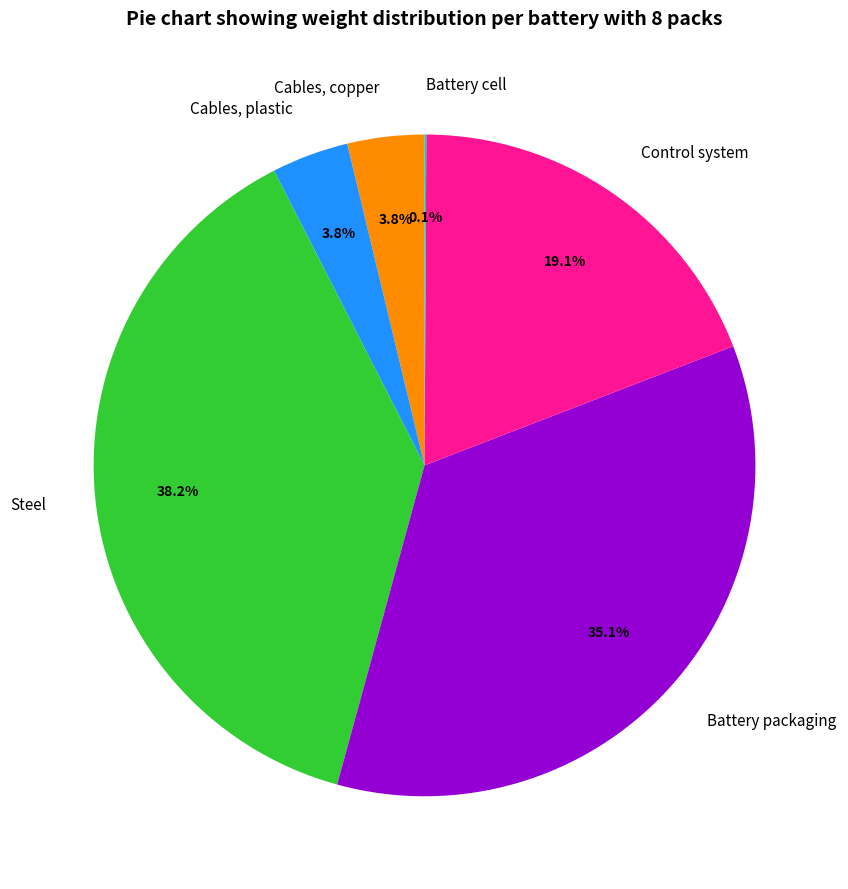

Approximately how many times larger is the value at Cables, copper compared to Cables, plastic?

1.0